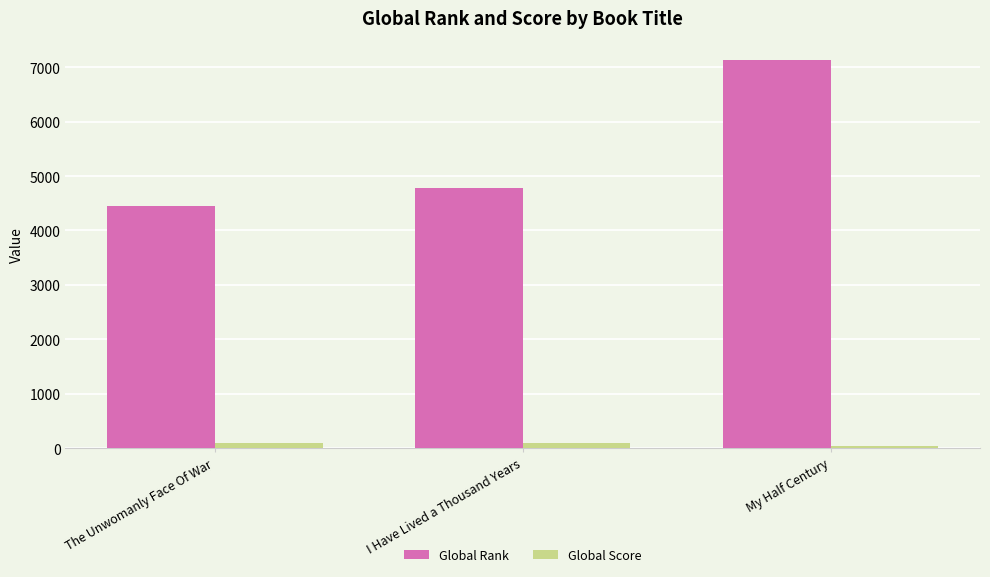

How many groups of bars are there?

3